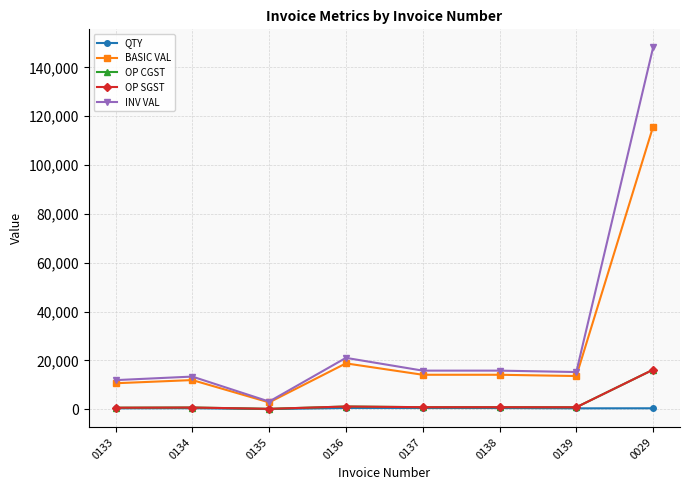

How many distinct data groups are displayed?

5